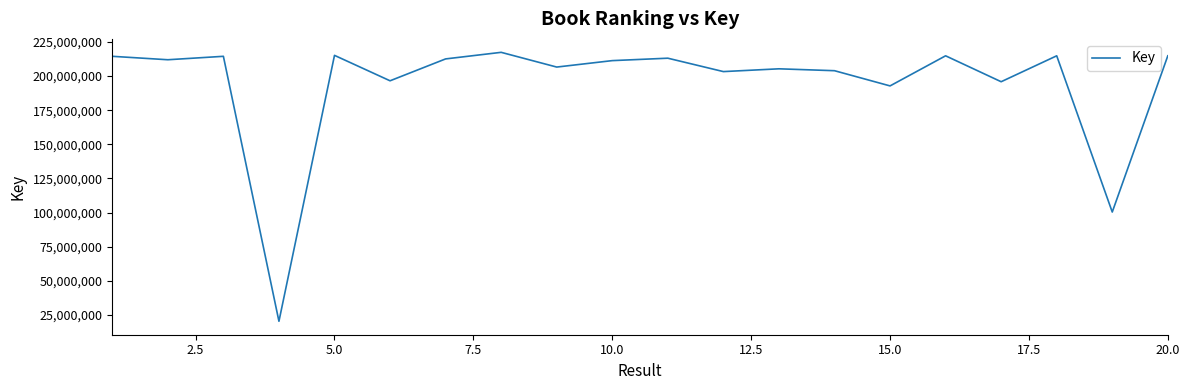

What is the sum of all values?

3880270250